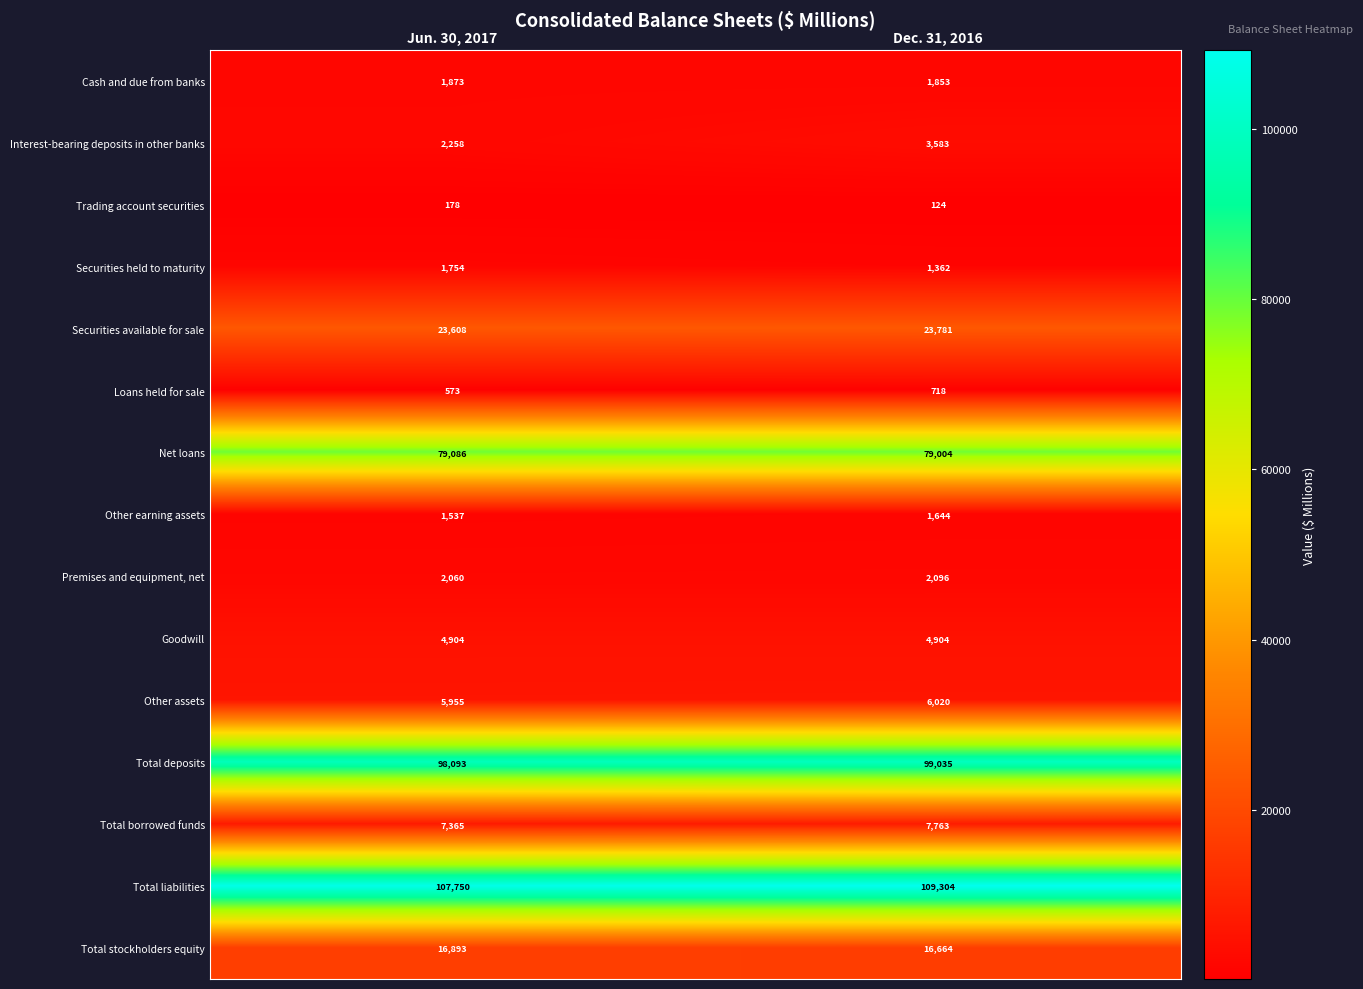

Which series changed the most between Jun. 30, 2017 and Dec. 31, 2016?

Total liabilities